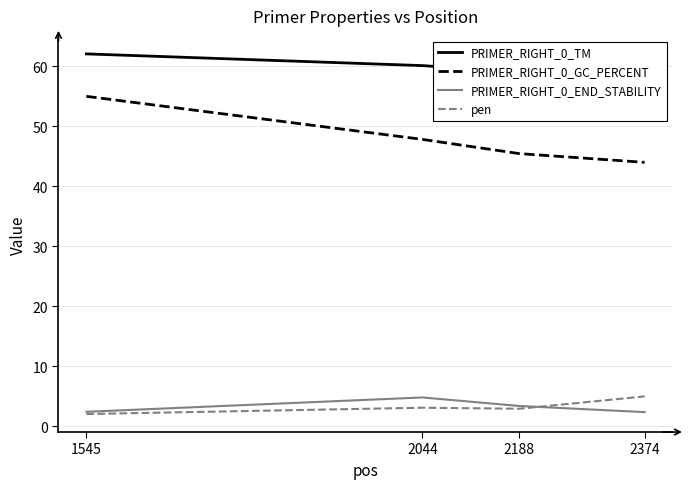

Reading left to right, extract all data points from this chart.

PRIMER_RIGHT_0_TM: 62.1	60.1	59.0	60.0
PRIMER_RIGHT_0_GC_PERCENT: 55.0	47.8	45.5	44.0
PRIMER_RIGHT_0_END_STABILITY: 2.4	4.8	3.4	2.4
pen: 2.1	3.1	3.0	5.0